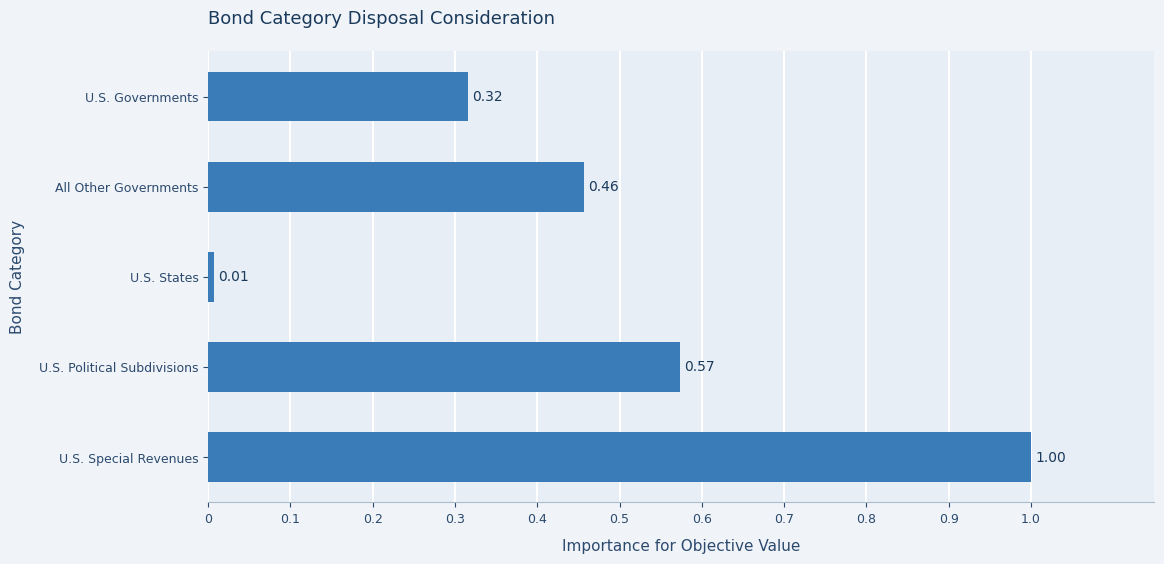

How many data points does each series have?

5